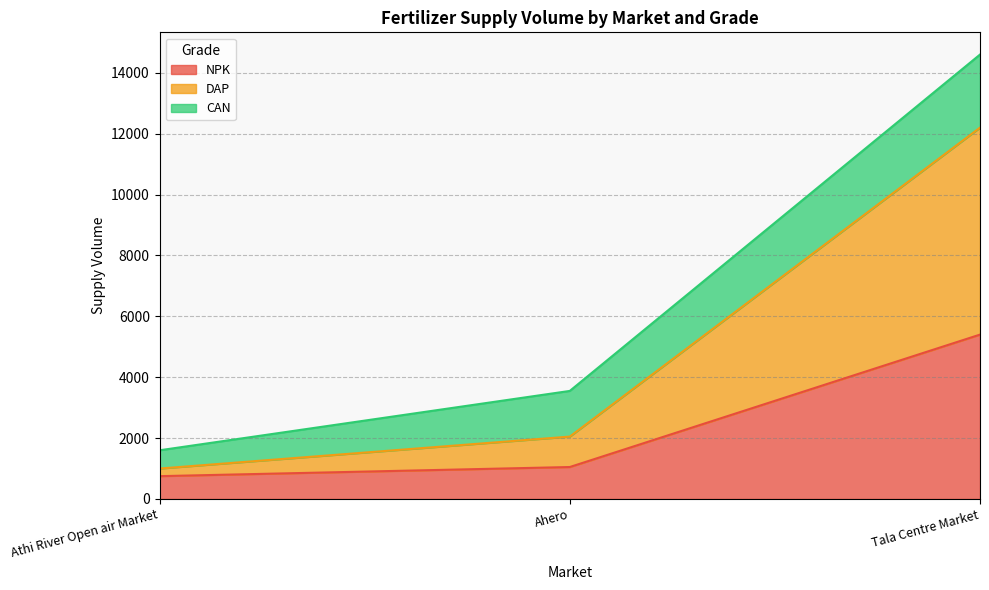

What is the value of the DAP point at the 1st from the left?

1000